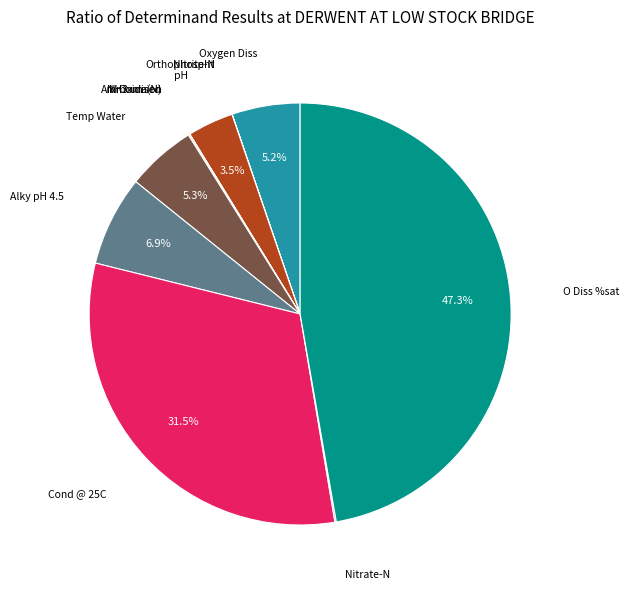

Is there any slice that represents more than half of the pie?

No